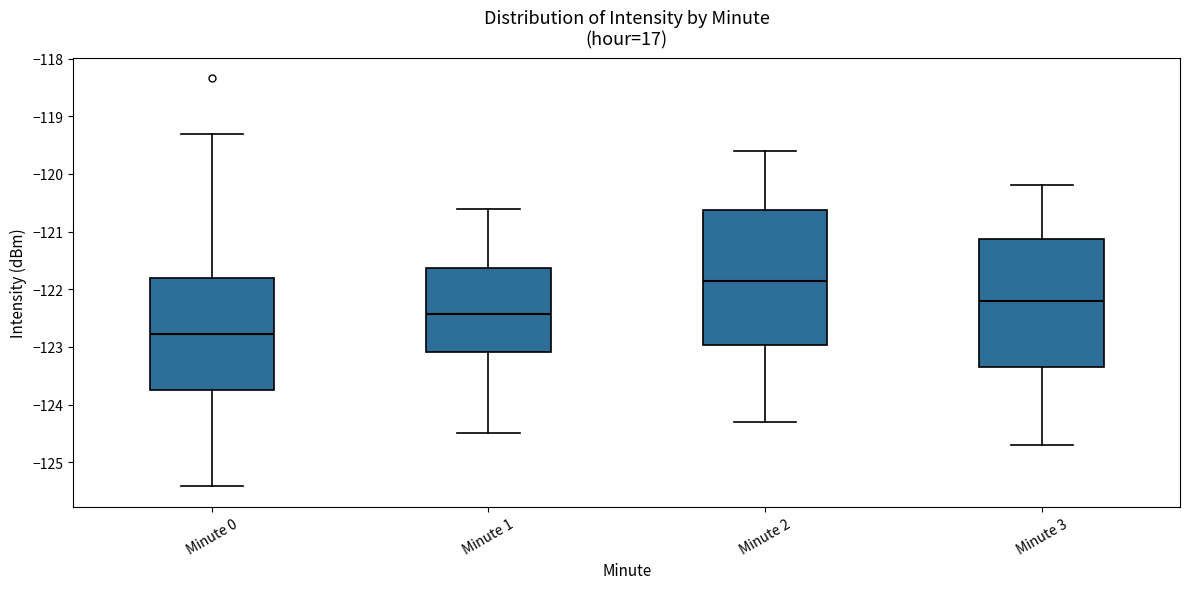

Where does the upper whisker of the box for Minute 3 end on the y-axis? The values are not printed on the chart, so give them approximately, as read against the axis.

-120.2